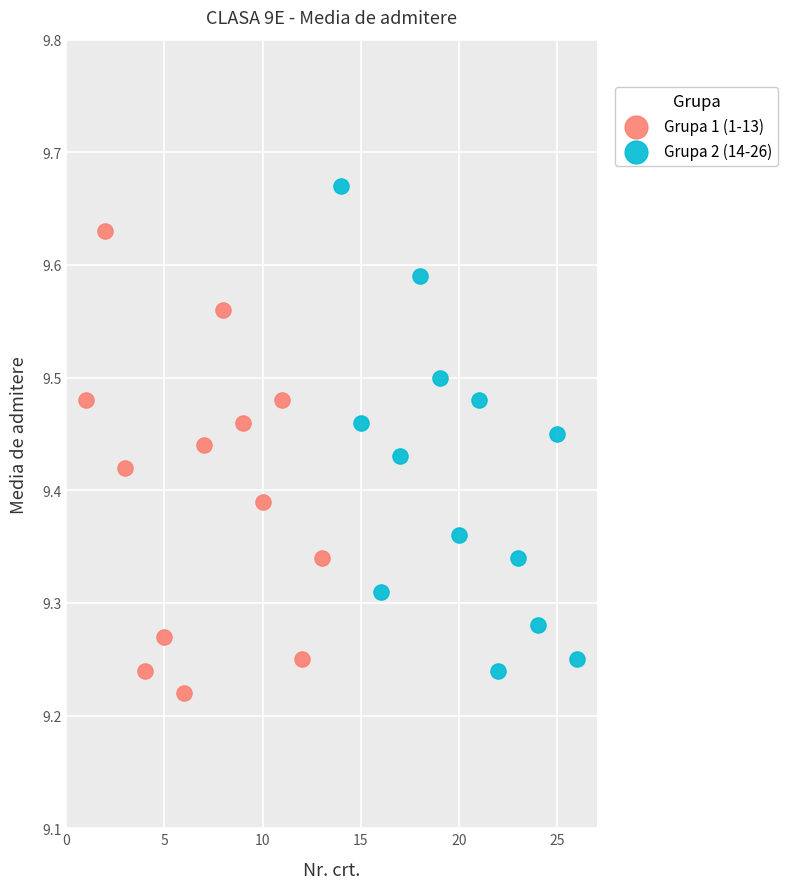

What are all the series names shown in the legend?

Grupa 1 (1-13), Grupa 2 (14-26)